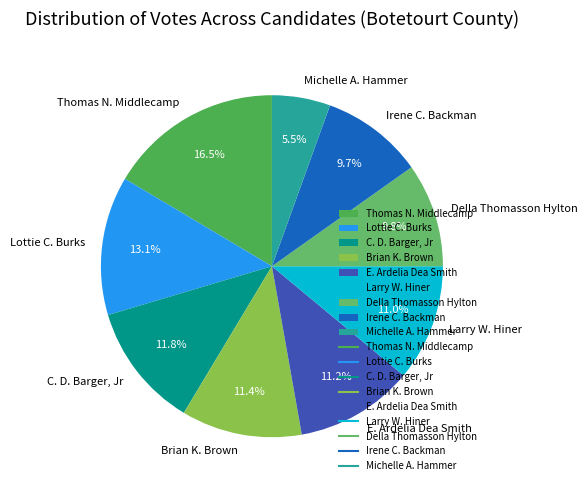

How many segments does this pie chart have?

9